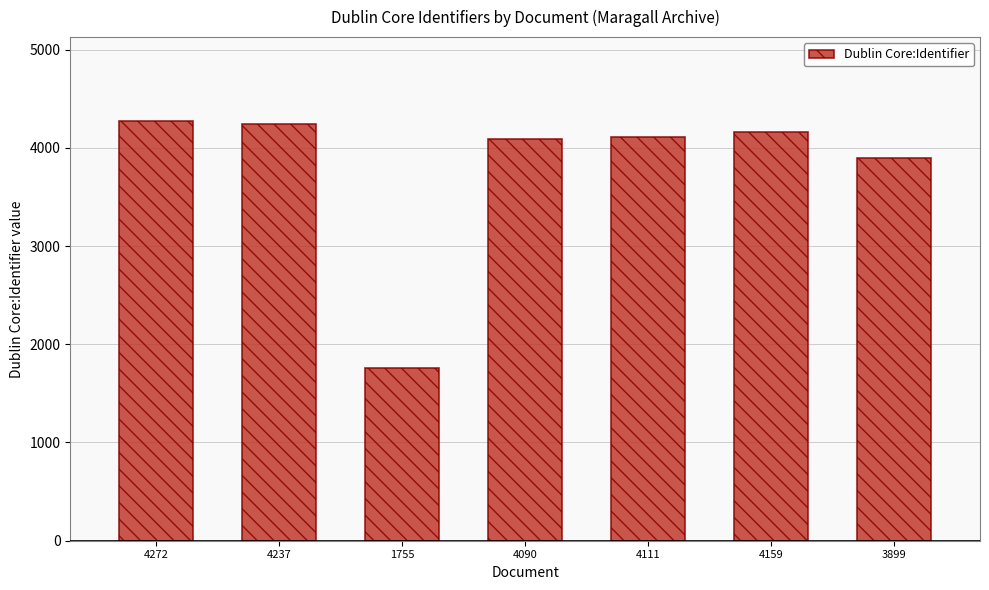

What is the label of the 4th bar from the left?

4090